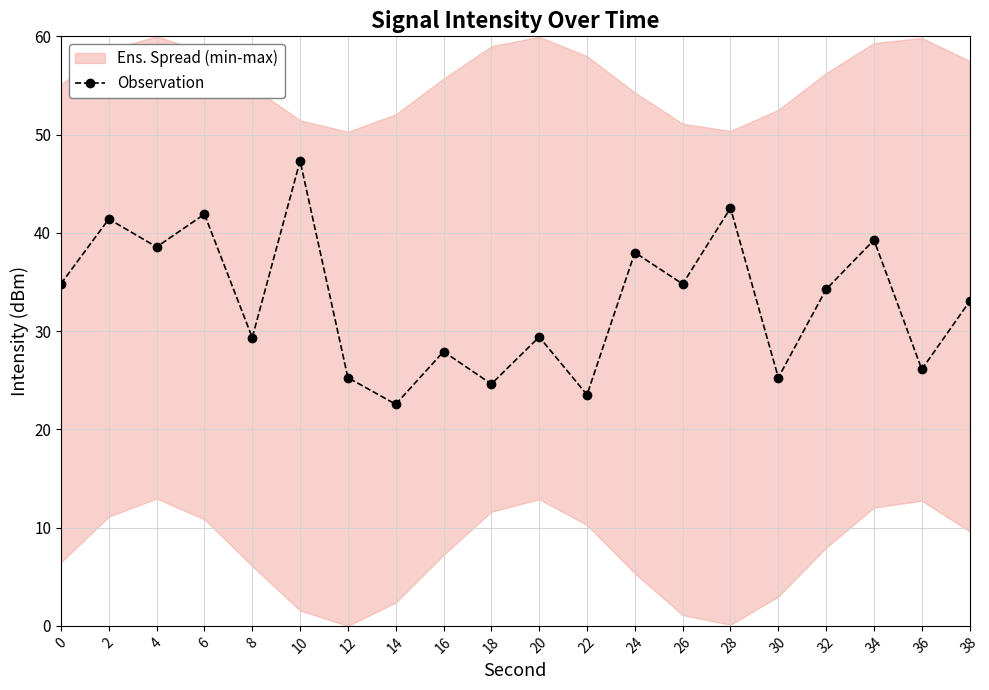

What is the difference between the second highest and minimum values?

20.0